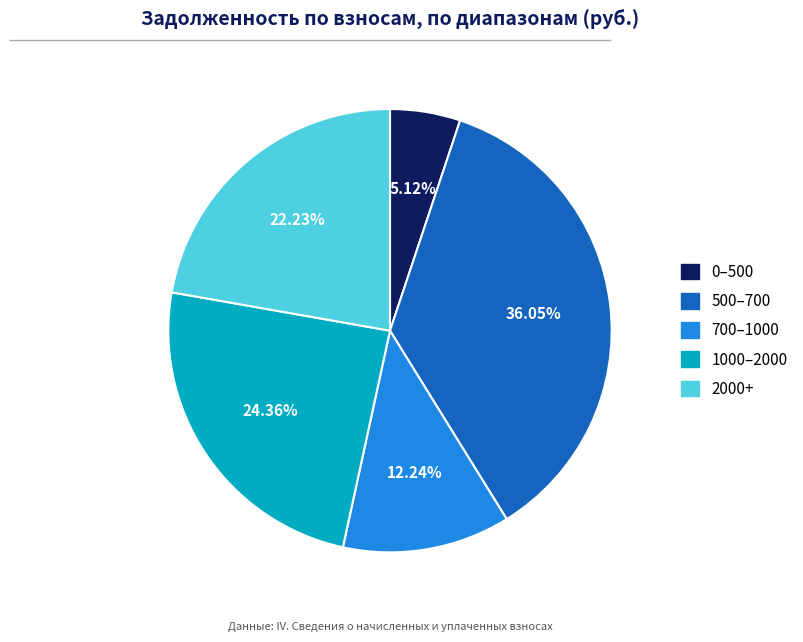

Rank the categories by value from highest to lowest.

500–700, 1000–2000, 2000+, 700–1000, 0–500